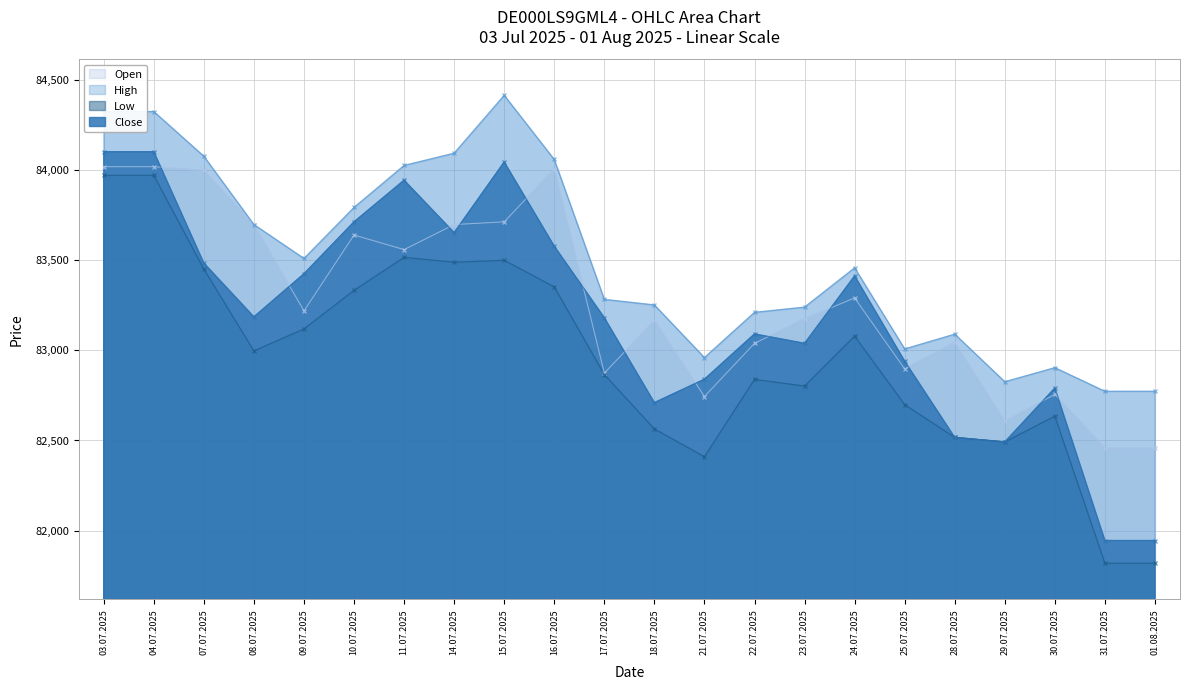

Is the value of Low at 21.07.2025 greater than the value of High at 04.07.2025?

No